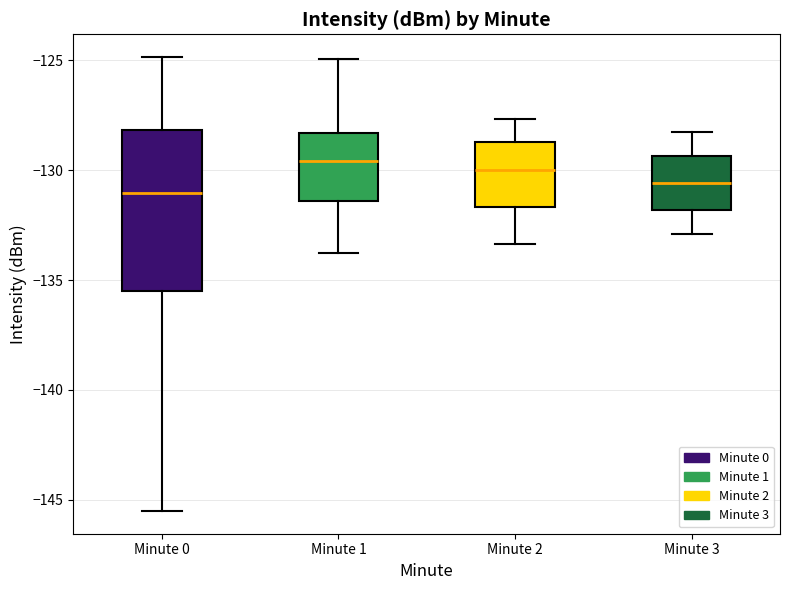

Where does the median line of the box for Minute 1 sit on the y-axis? The values are not printed on the chart, so give them approximately, as read against the axis.

-129.5